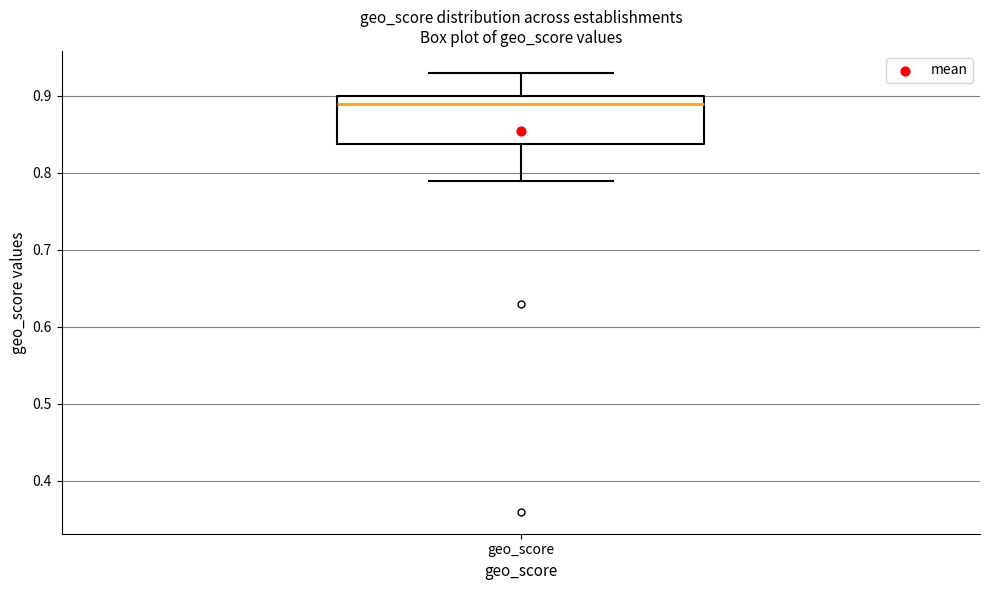

Transcribe this box plot: give where the median line is, the range the box spans, and where the two whiskers end, as read against the y-axis. The values are not printed on the chart, so give them approximately, as read against the axis.

median 0.89, box 0.84 to 0.90, whiskers 0.79 to 0.93